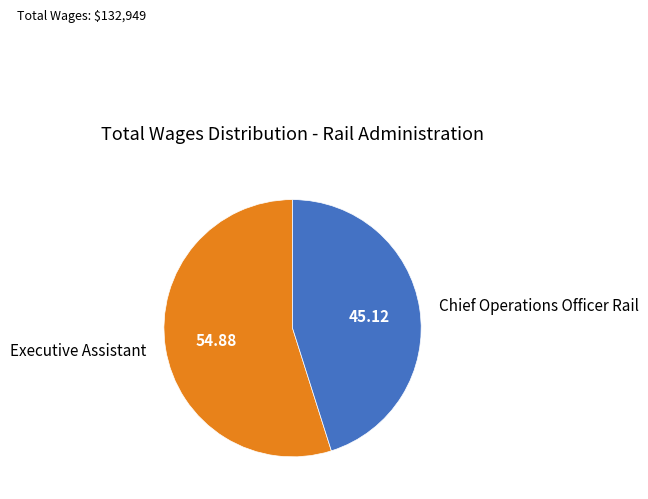

Rank the categories by value from lowest to highest.

Chief Operations Officer Rail, Executive Assistant